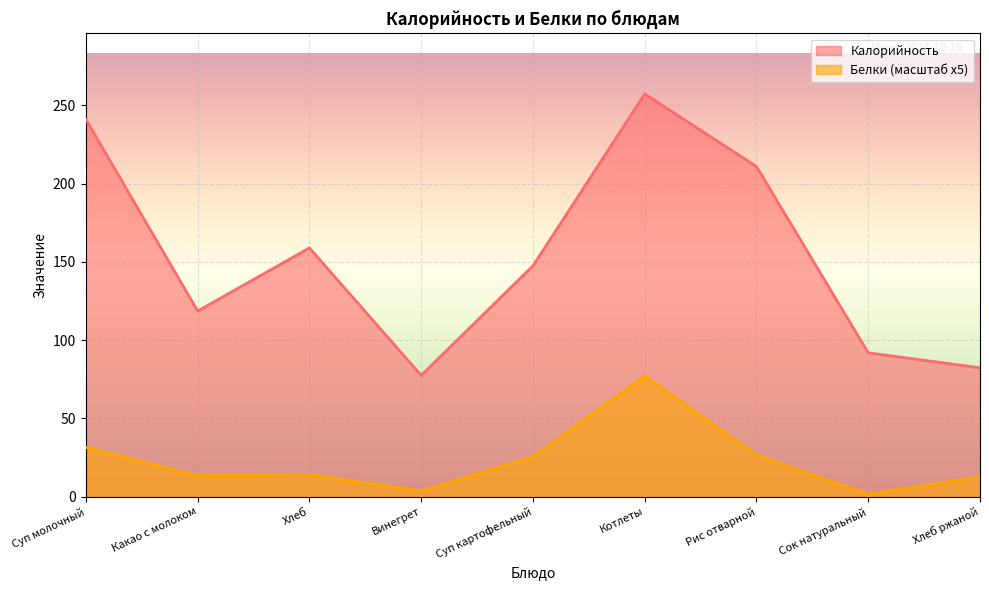

Between Какао с молоком and Сок натуральный, which series saw the biggest shift?

Калорийность